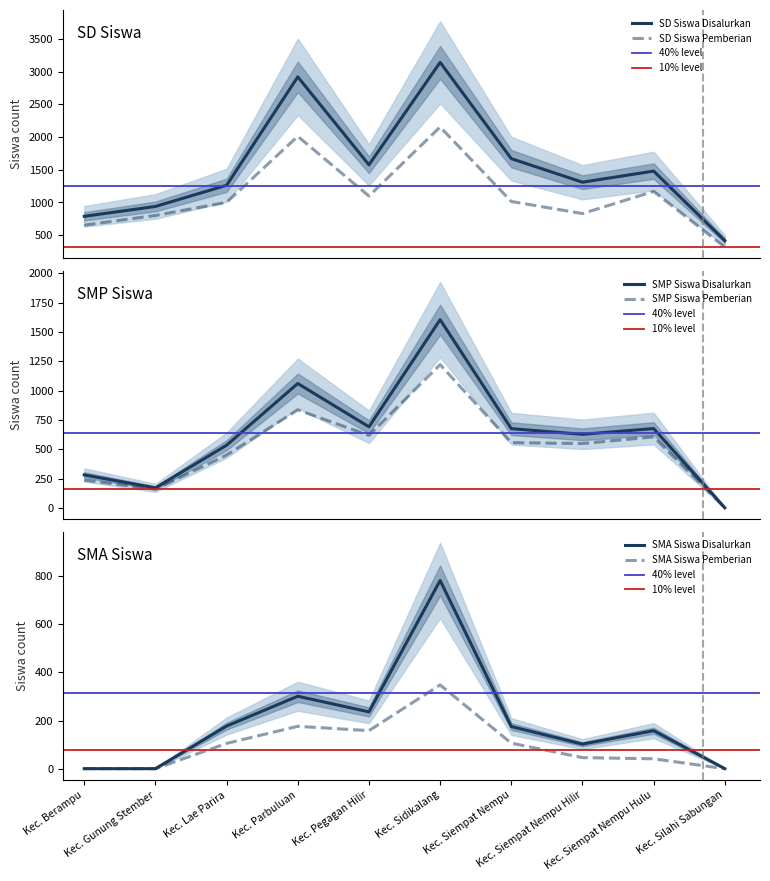

What is the label of the 8th point from the left?

Kec. Siempat Nempu Hilir